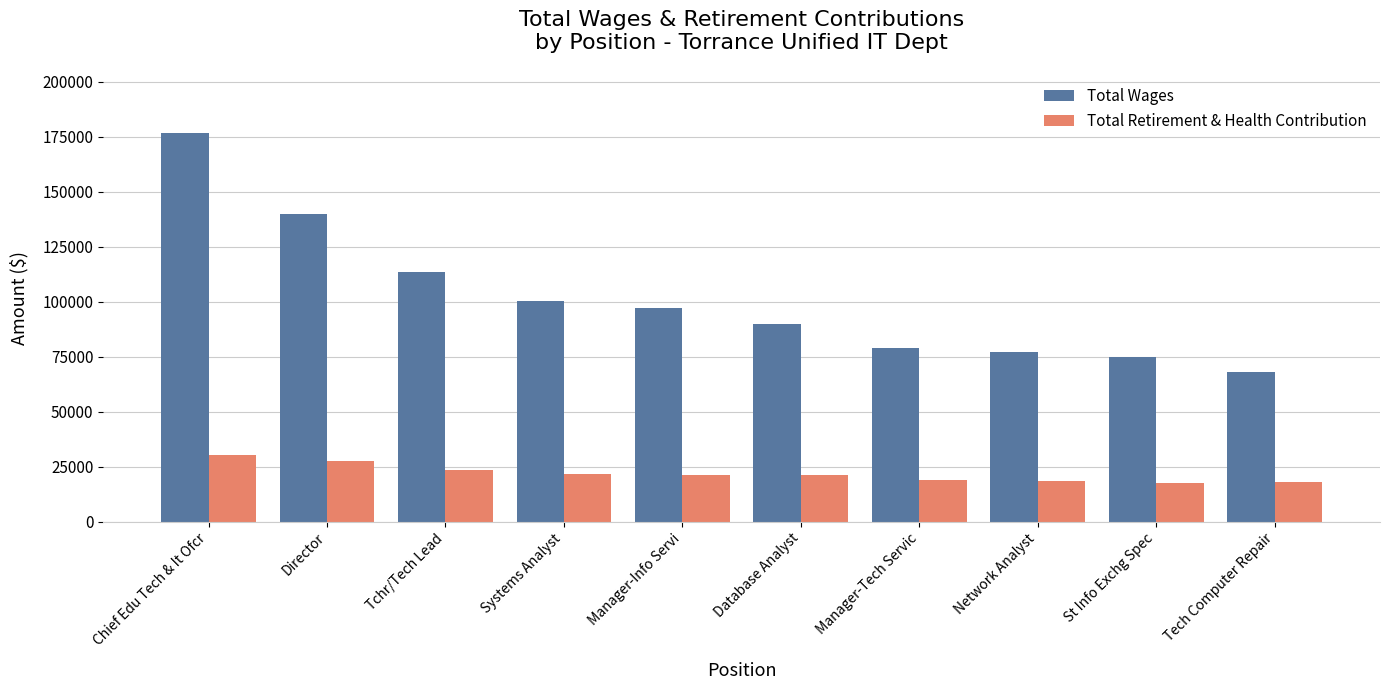

How many bars are there in each group?

2